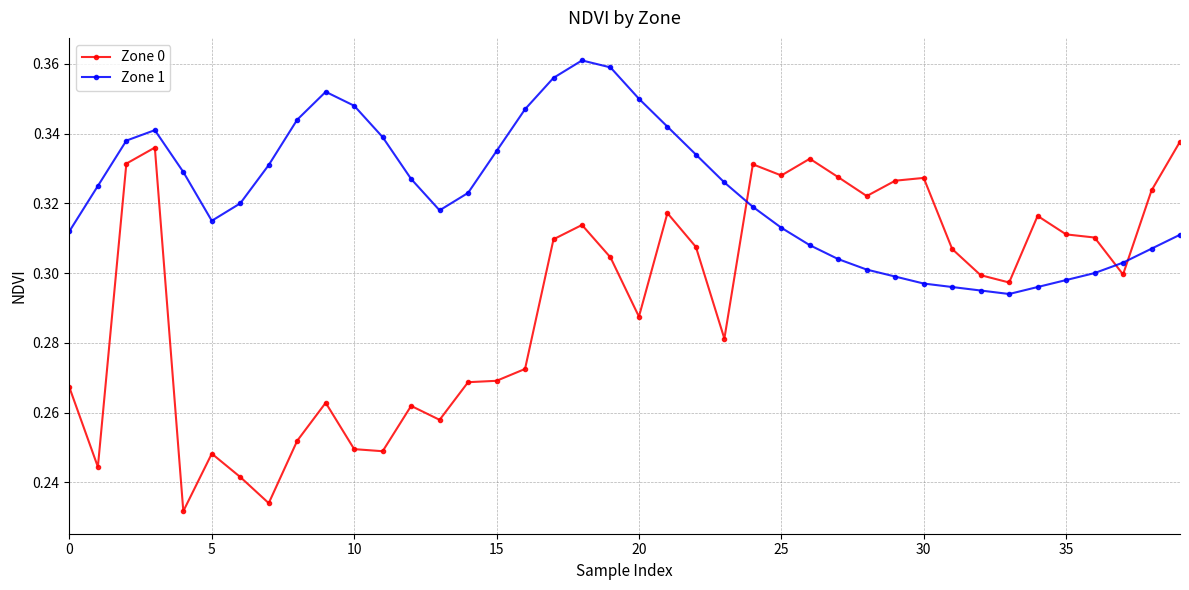

In Zone 1, how many points are higher than both neighbors (excluding endpoints)?

3